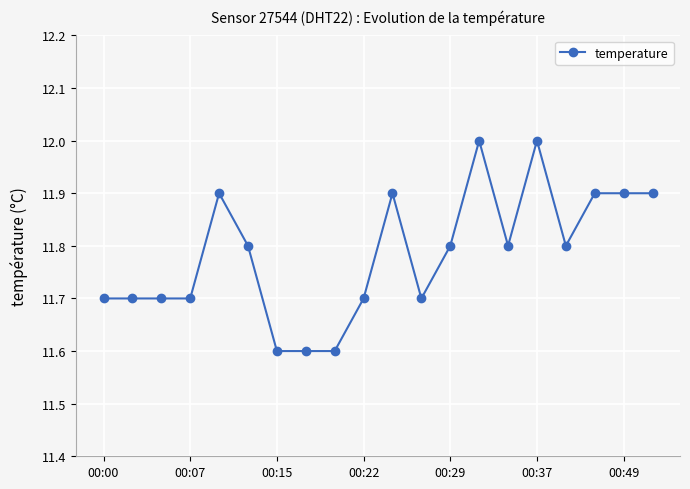

What is the sum of all values?

235.7